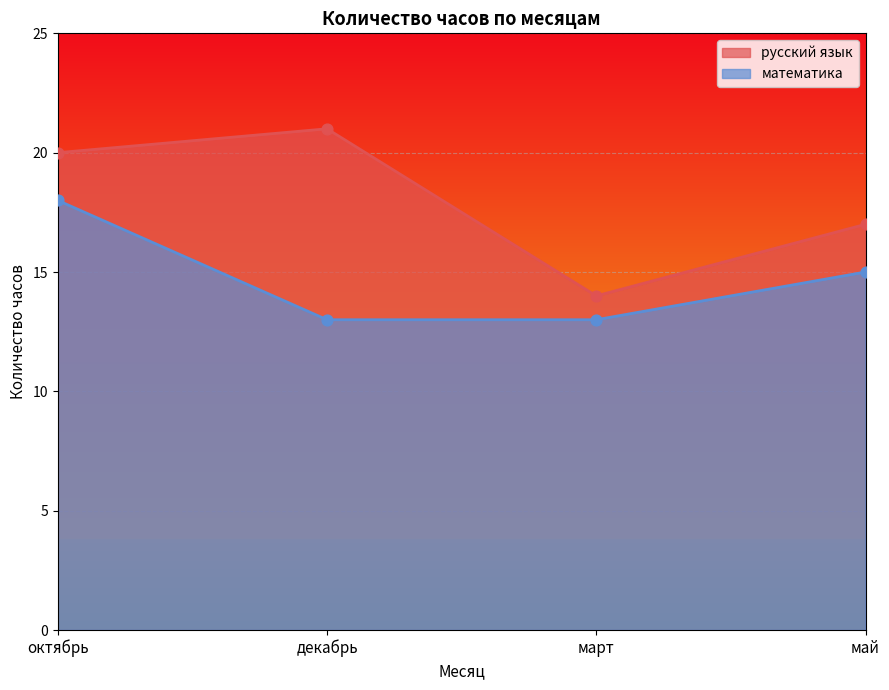

Which series reaches the minimum Y coordinate?

математика